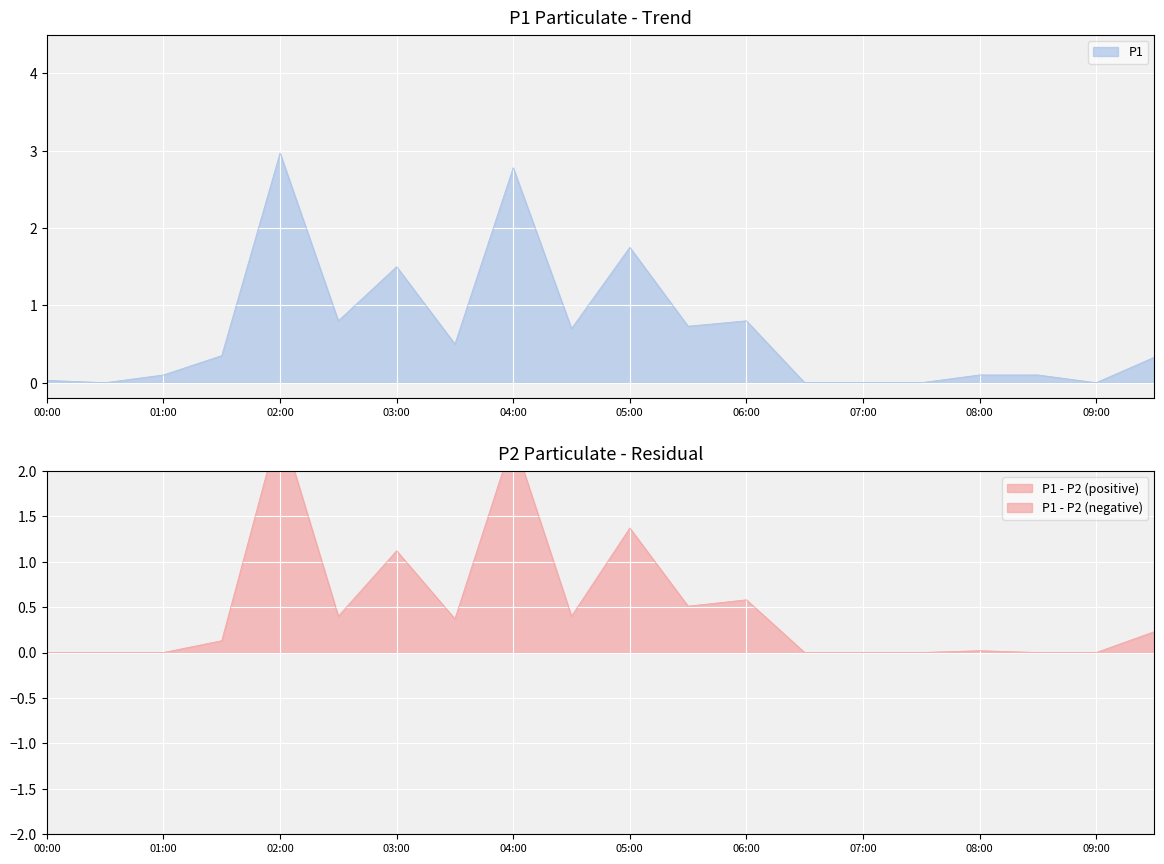

What is the value of the 12th point from the left?

0.7